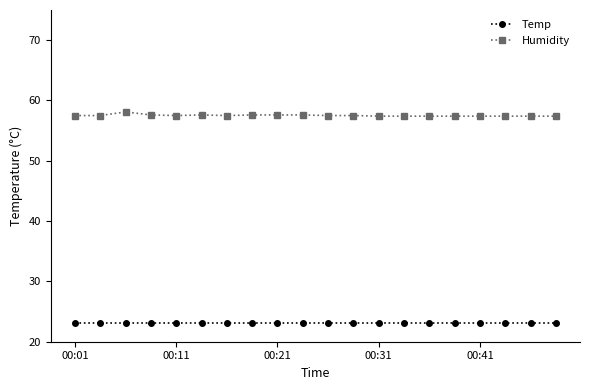

What are all the series names shown in the legend?

Temp, Humidity